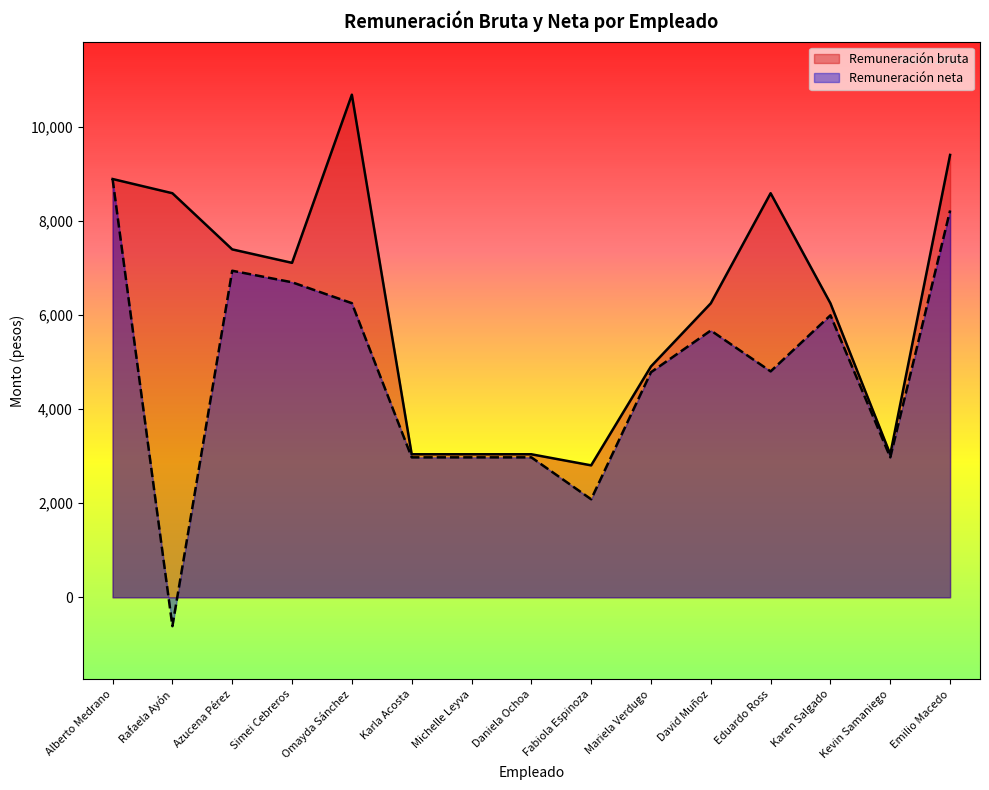

At Alberto Medrano, list the series in order from largest to smallest.

Remuneración bruta, Remuneración neta